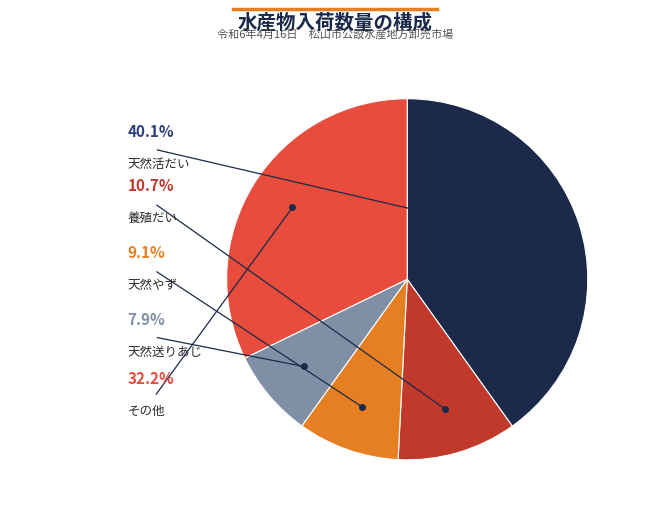

Does any single category account for the majority?

No